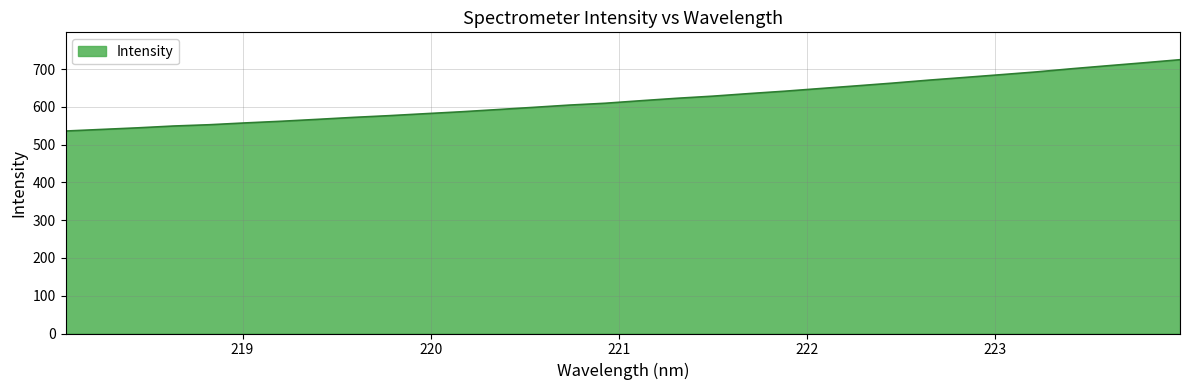

How many lines are shown in the chart?

1